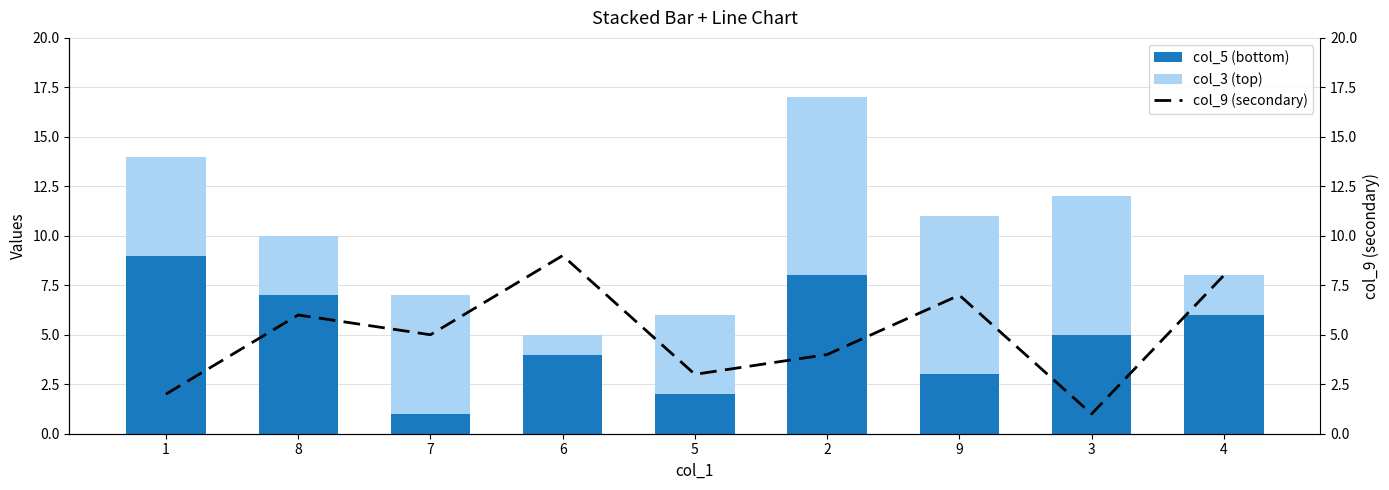

The col_5 (bottom) series shows 2 at 8. True or false?

False